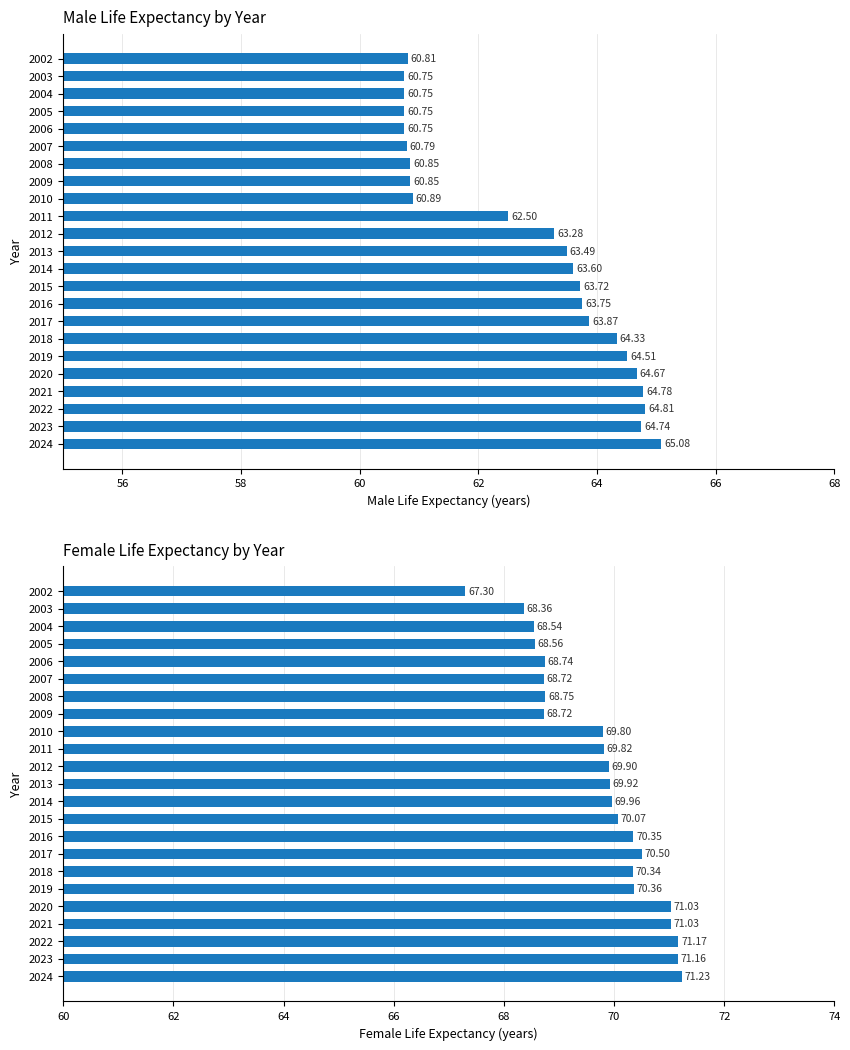

Where is Male Life Expectancy nearest to the value 62?

2011